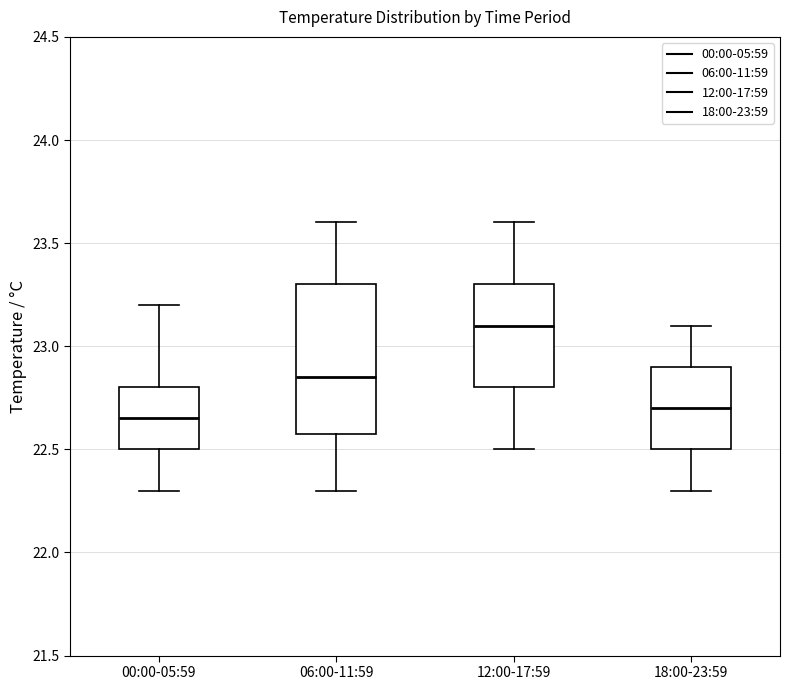

Comparing the boxes themselves (not the whiskers), which one is the tallest?

06:00-11:59